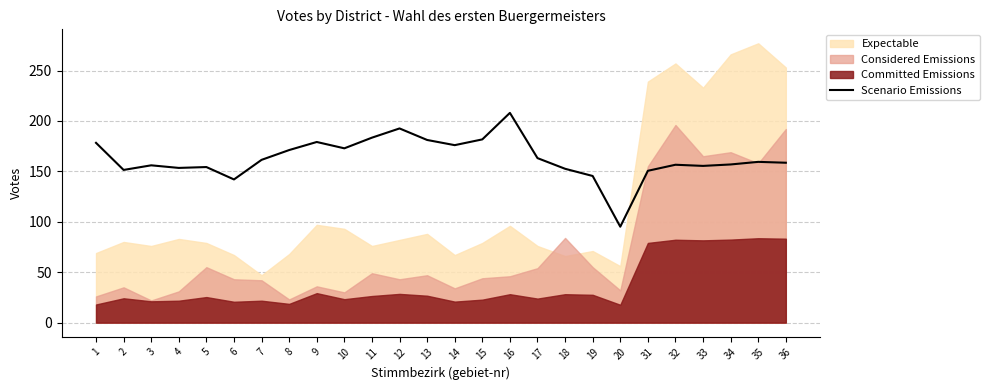

Where does the data first go above 159?

1